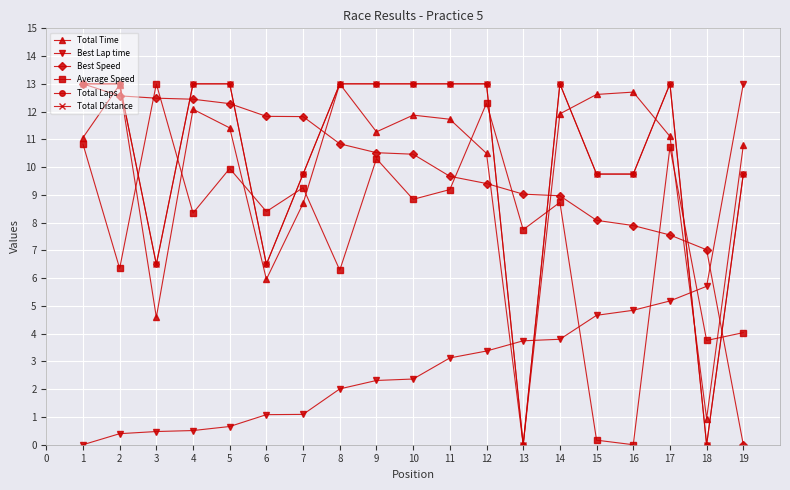

Between 7 and 18, which series saw the biggest shift?

Total Laps